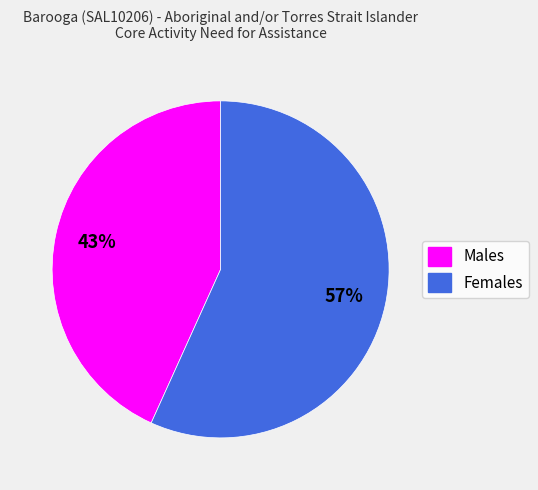

To the nearest percent, what is the average slice percentage?

50%